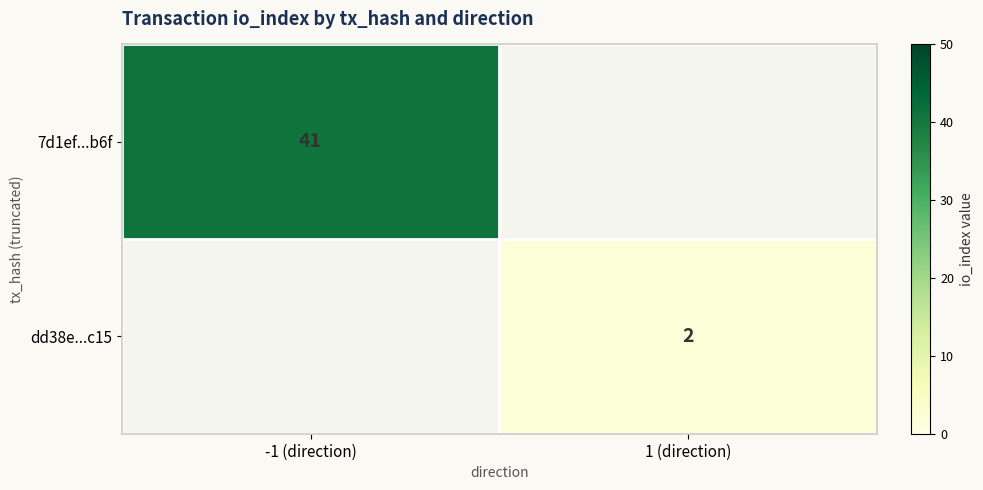

The value of 7d1ef...b6f at -1 (direction) is 41. True or false?

True